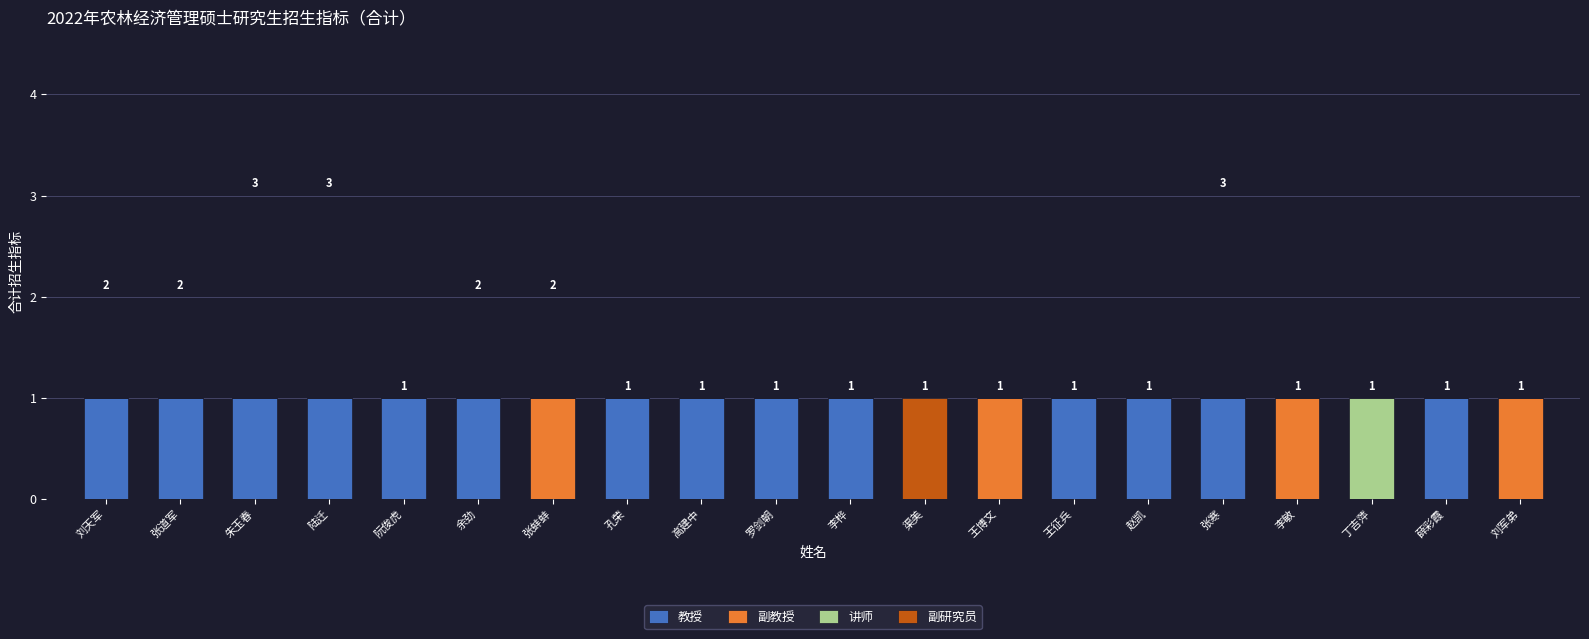

The value of 教授 at 陆迁 is 1. True or false?

True